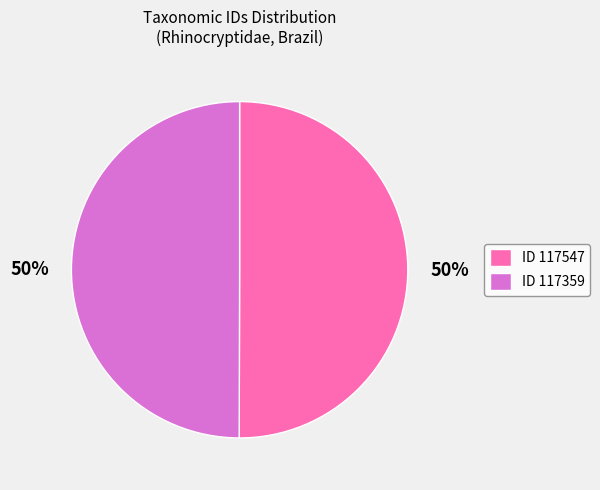

Approximately how many times larger is the value at ID 117359 compared to ID 117547?

1.0